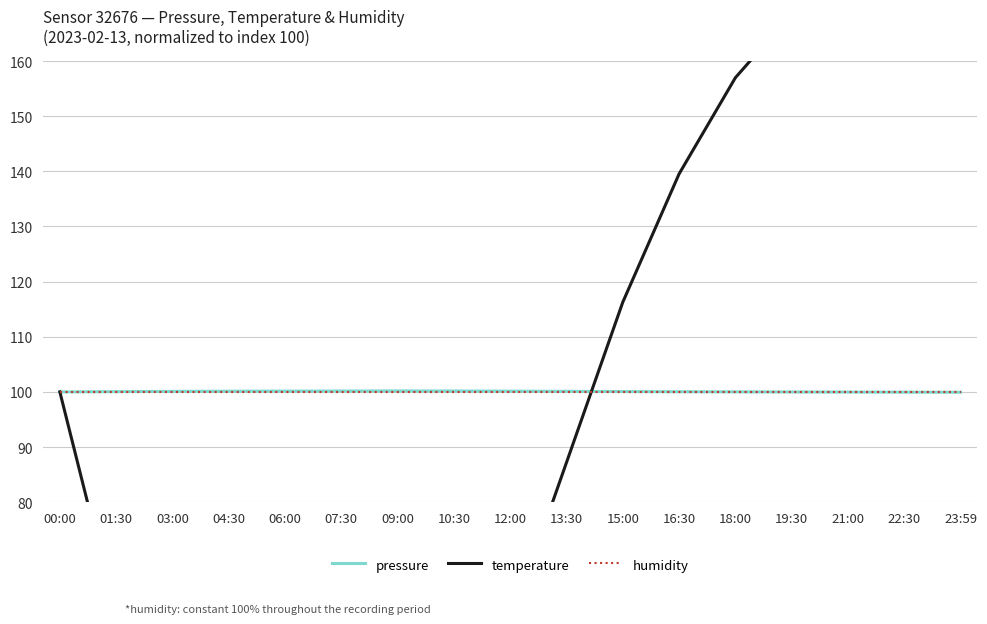

What are all the series names shown in the legend?

pressure, temperature, humidity